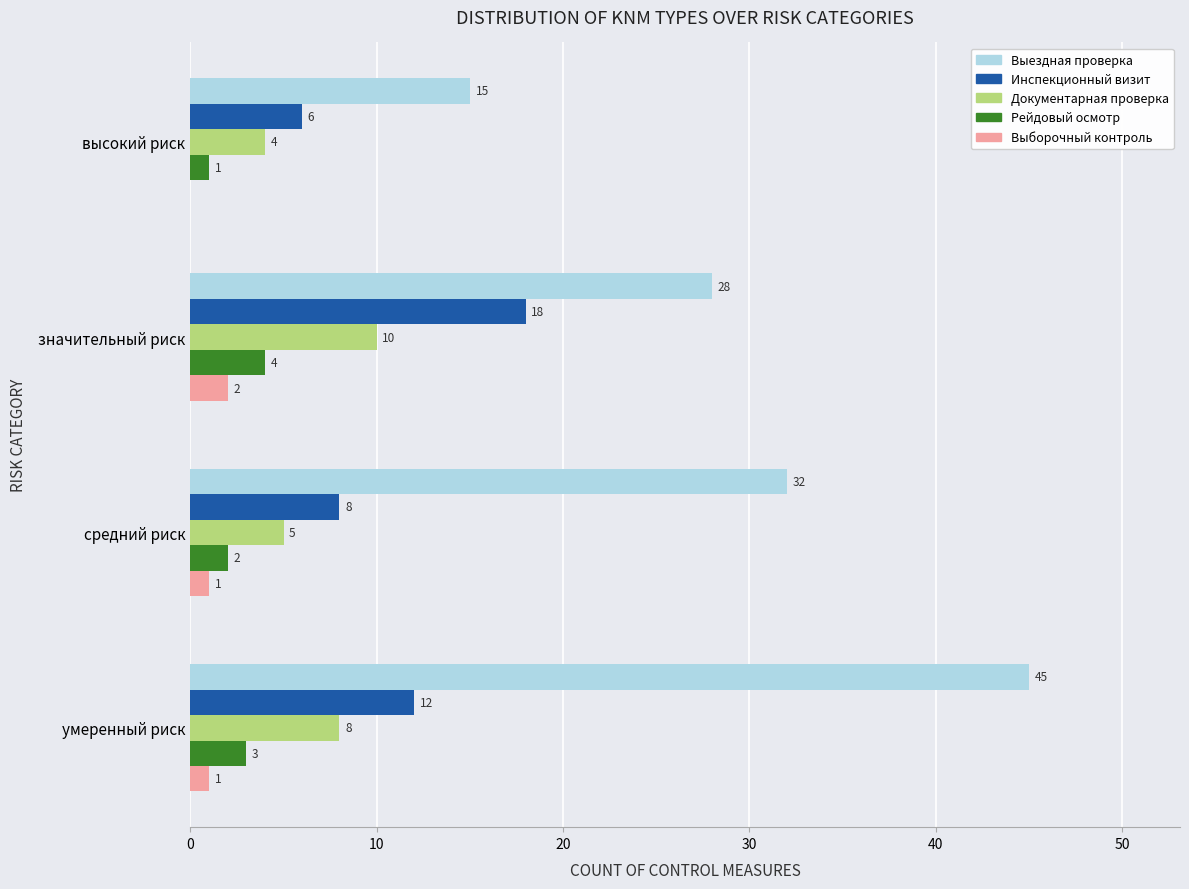

Count the Выездная проверка values in the range 28 to 45.

3